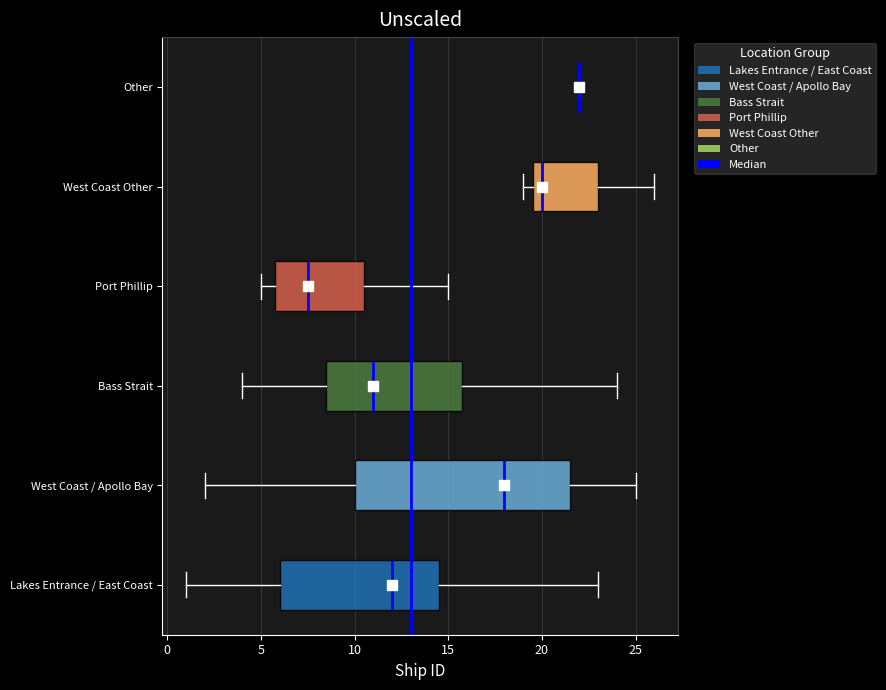

Where does the right whisker of the box for Port Phillip end on the x-axis? The values are not printed on the chart, so give them approximately, as read against the axis.

15.0